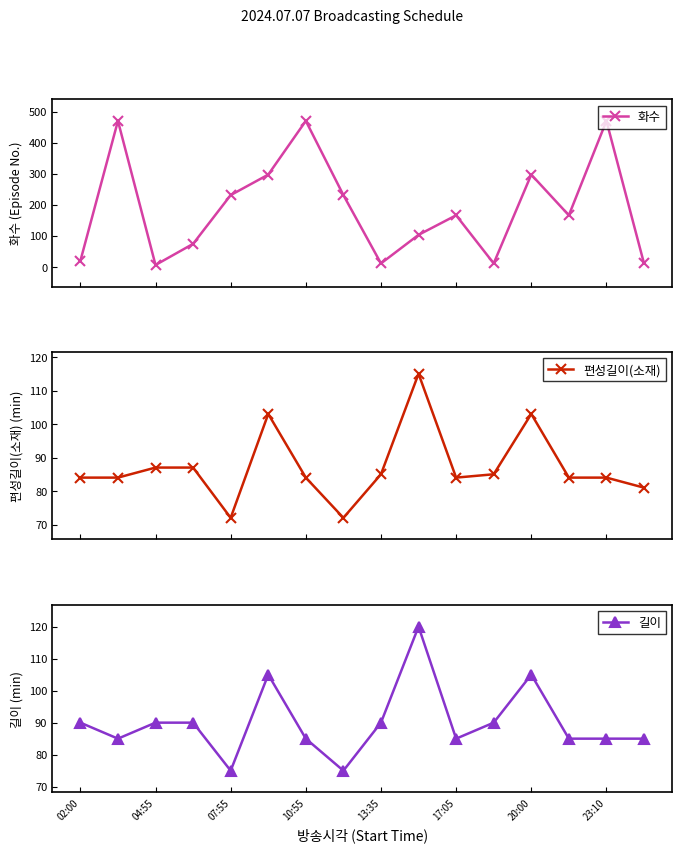

How many values in the 길이 series are below 90?

8